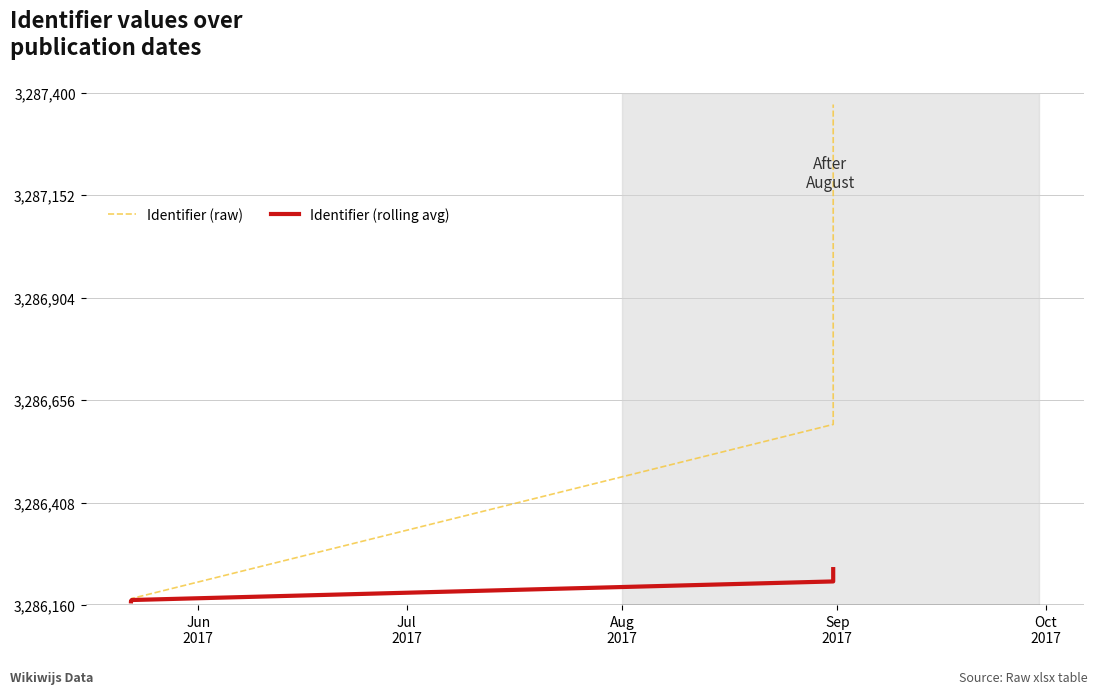

What is the total value across all series at Jun
2017?

6572338.0